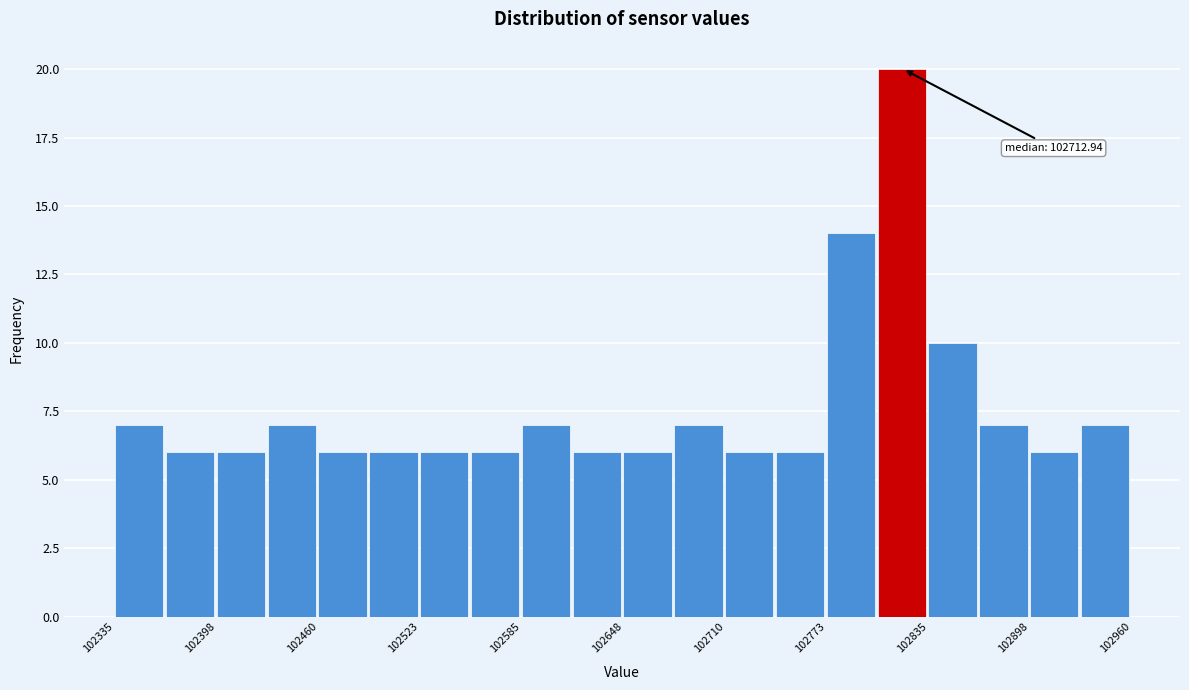

Read against the x-axis, roughly where is the centre of the tallest bar?

102820